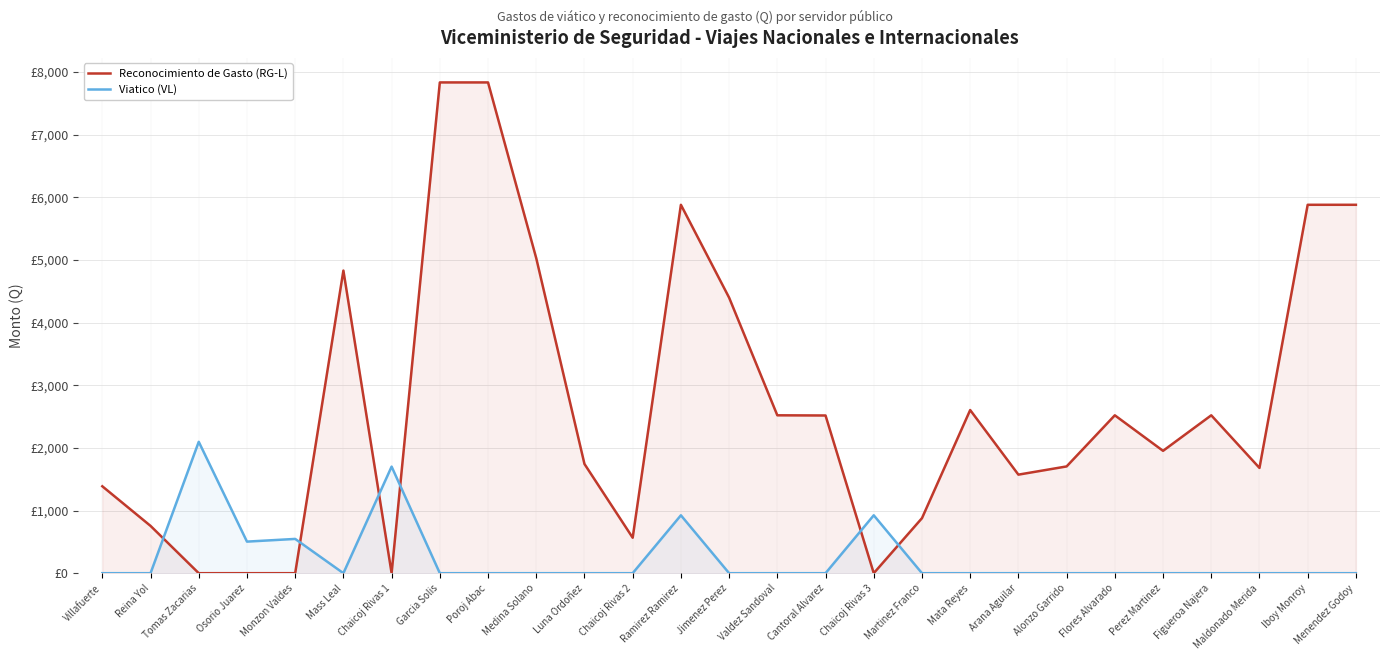

At which label does Reconocimiento de Gasto (RG-L) reach its minimum?

Tomas Zacarias